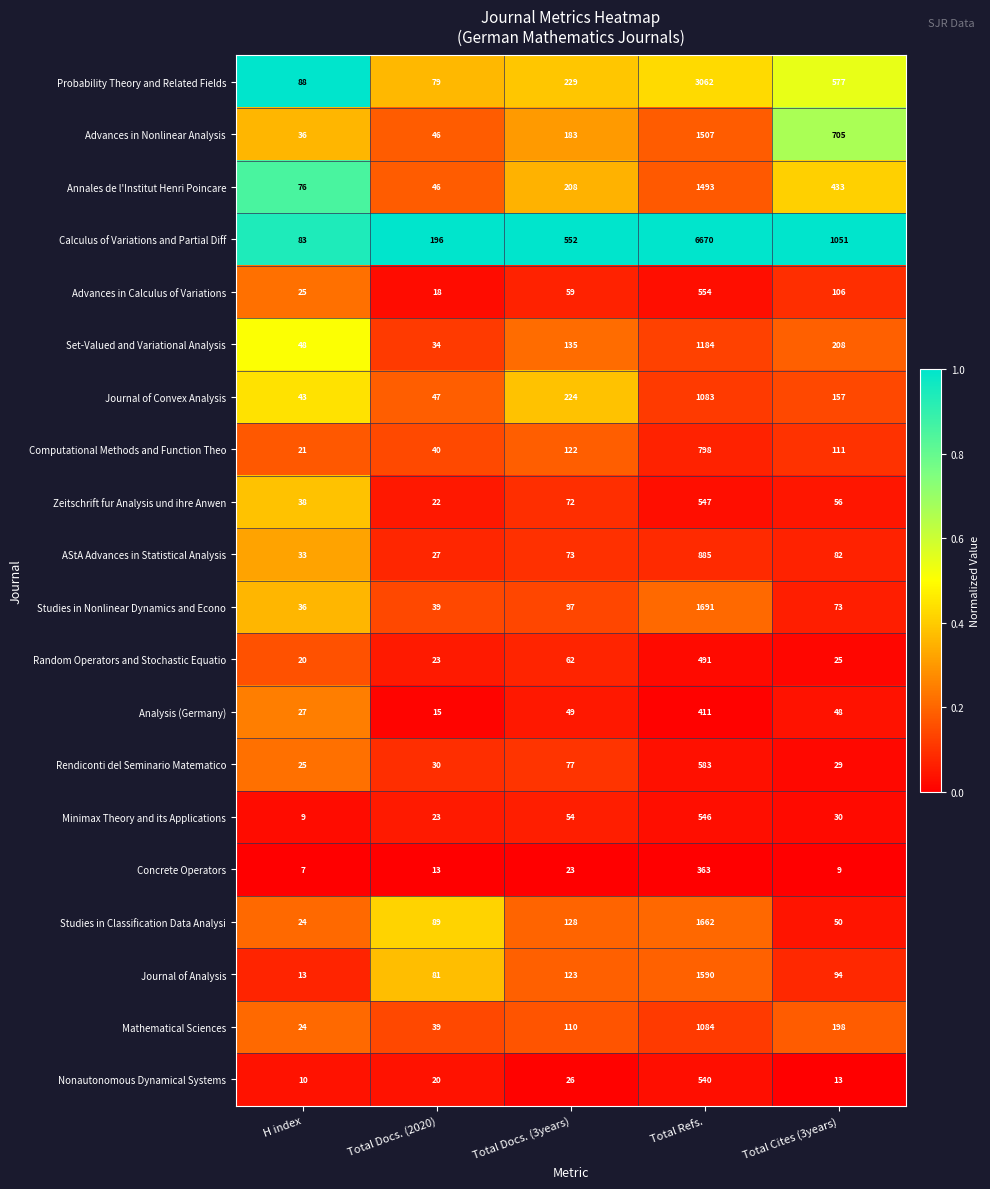

The Advances in Calculus of Variations series shows 59 at Total Docs. (3years). True or false?

True